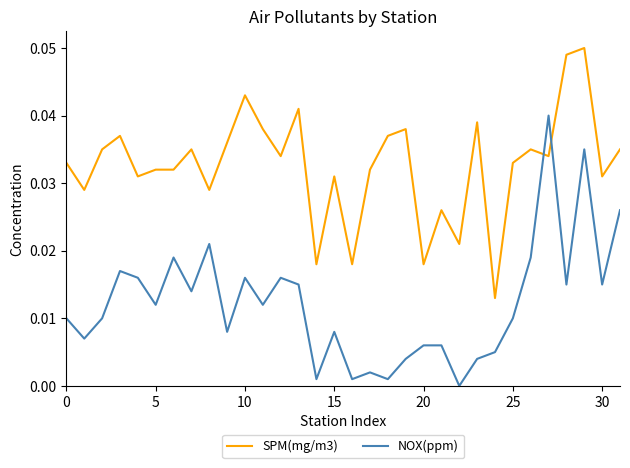

Which series has the largest total across all categories?

SPM(mg/m3)